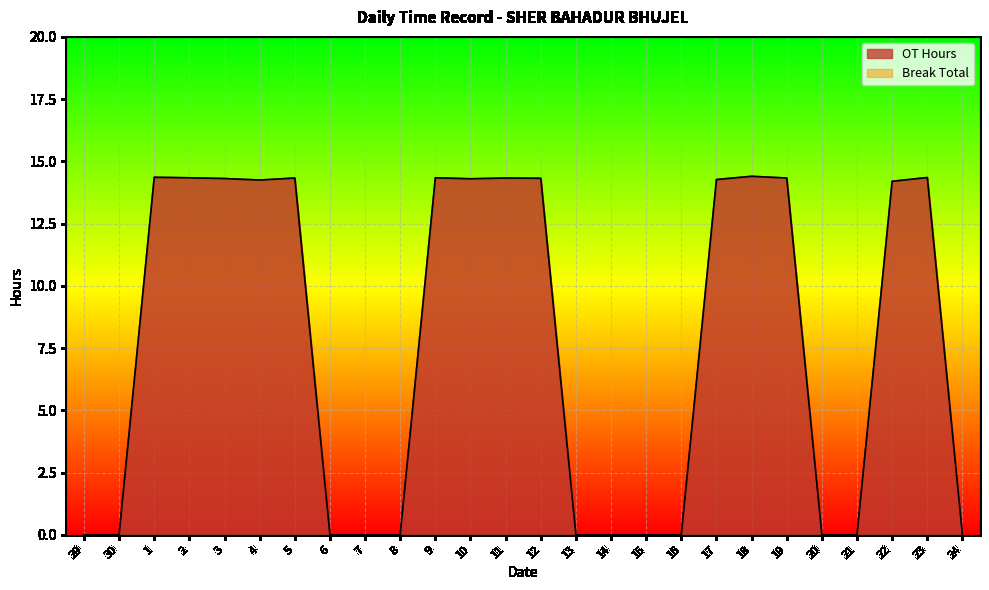

How many series are shown in this chart?

2